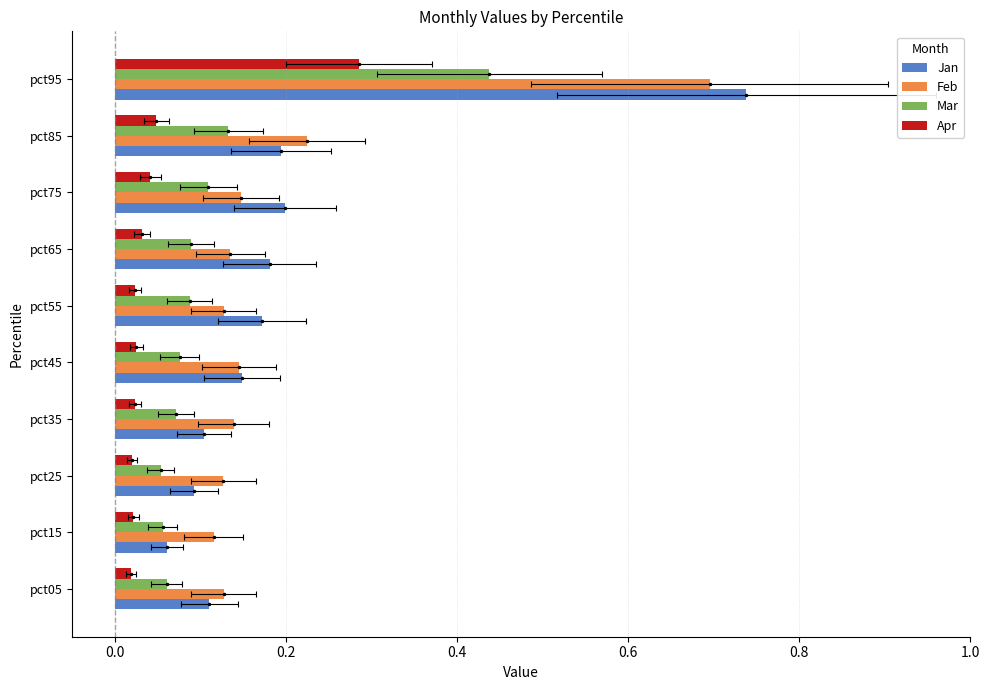

Count the number of categories in the chart.

10